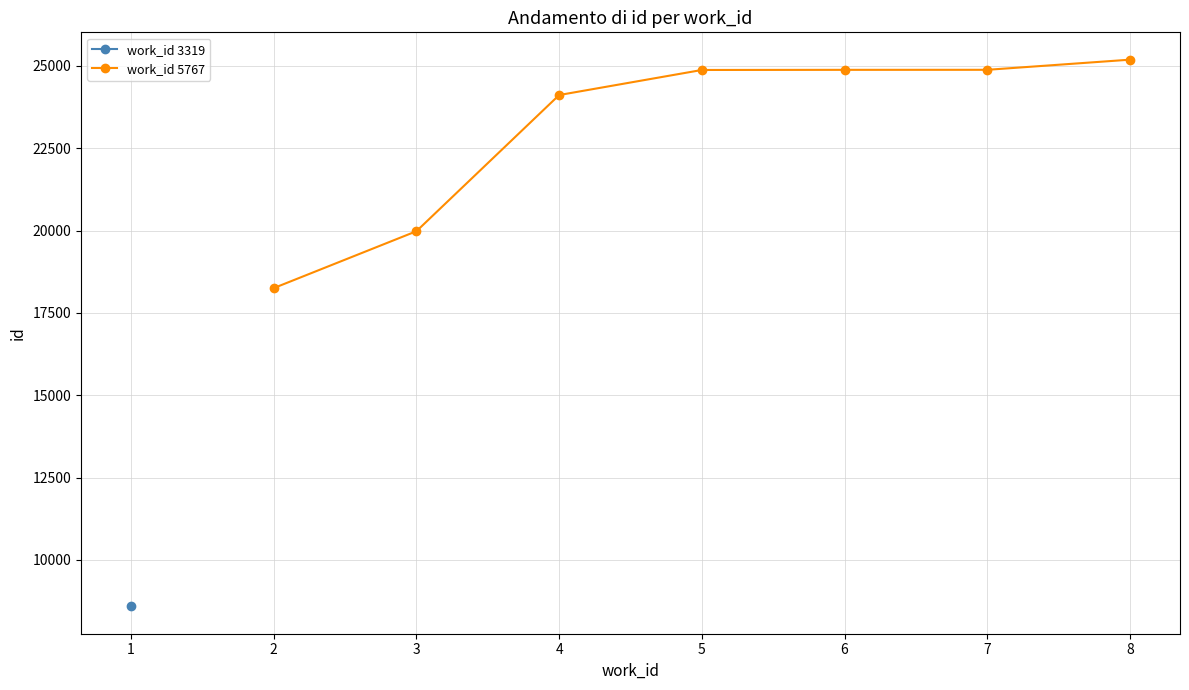

How many data points in work_id 5767 are less than 24877?

3